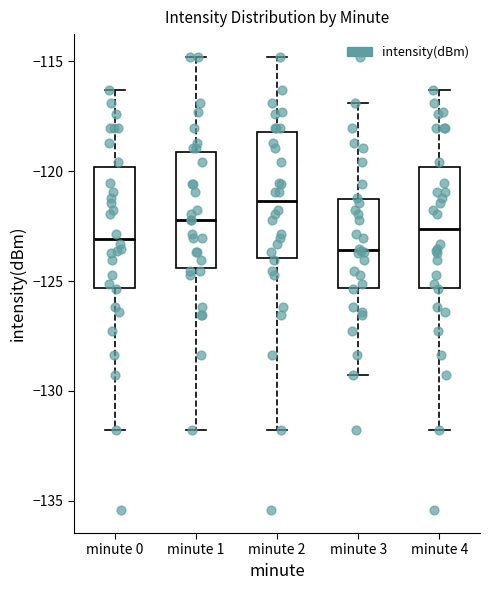

Reading left to right, transcribe this box plot: for each box, give where its median line is, the range the box spans, and where its two whiskers end, as read against the y-axis. The values are not printed on the chart, so give them approximately, as read against the axis.

minute 0: median -123.0, box -125.5 to -120.0, whiskers -132.0 to -116.5
minute 1: median -122.0, box -124.5 to -119.0, whiskers -132.0 to -115.0
minute 2: median -121.5, box -124.0 to -118.0, whiskers -132.0 to -115.0
minute 3: median -123.5, box -125.5 to -121.5, whiskers -129.5 to -117.0
minute 4: median -122.5, box -125.5 to -120.0, whiskers -132.0 to -116.5